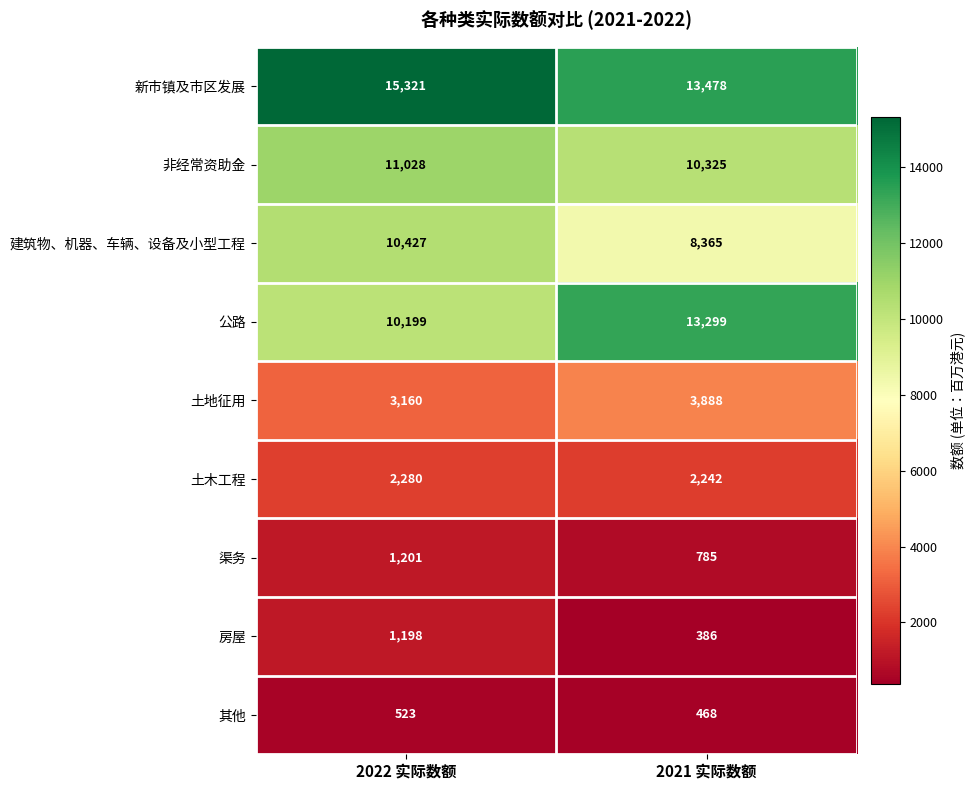

Which series has the largest total across all categories?

新市镇及市区发展